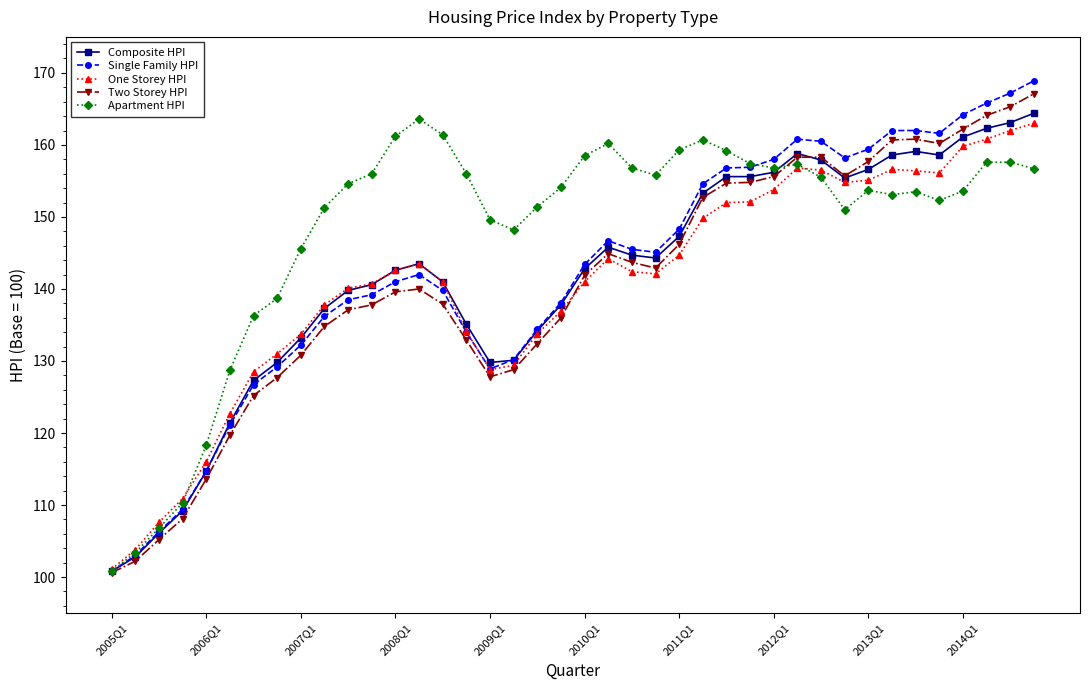

Which series has the widest spread of values?

Single Family HPI